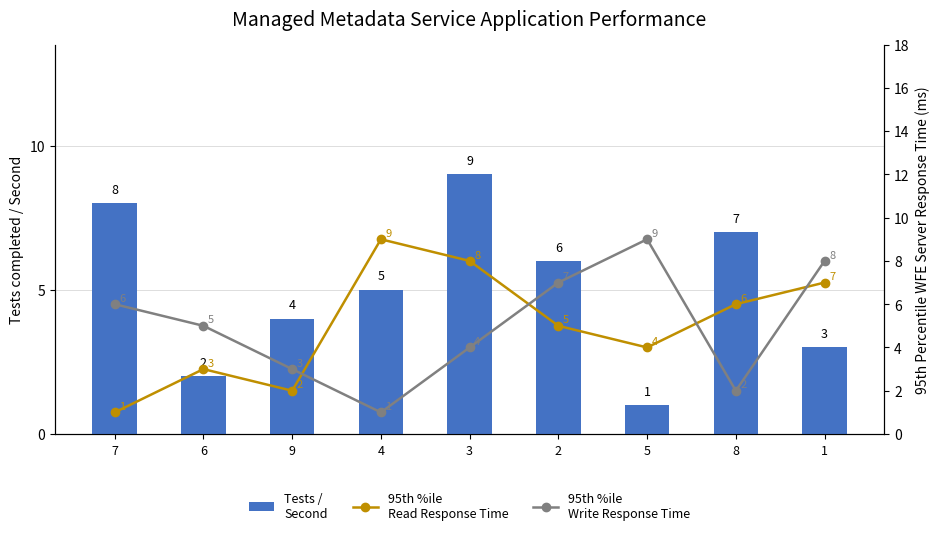

At 2, list the series in order from smallest to largest.

95th %ile
Read Response Time, Tests /
Second, 95th %ile
Write Response Time